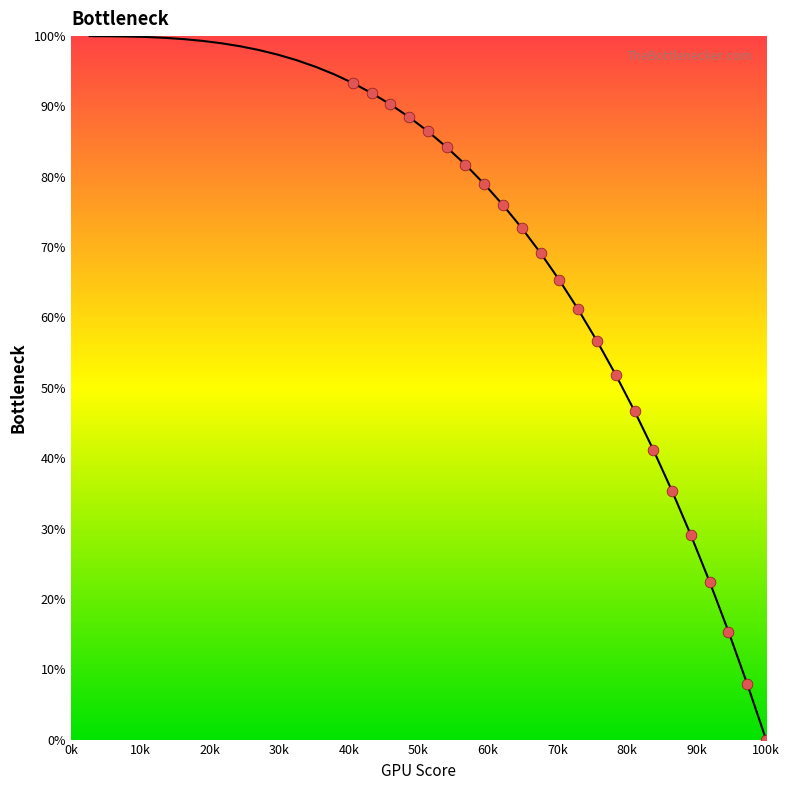

What is the range of Y values (max minus min)?

93.3